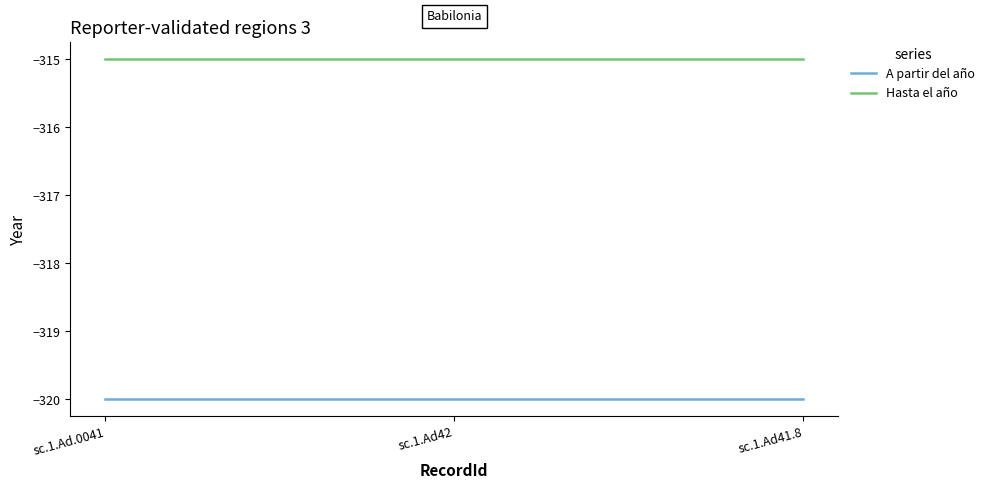

Reading right to left, what are all the values shown in this chart?

A partir del año: sc.1.Ad41.8=-320	sc.1.Ad42=-320	sc.1.Ad.0041=-320
Hasta el año: sc.1.Ad41.8=-315	sc.1.Ad42=-315	sc.1.Ad.0041=-315